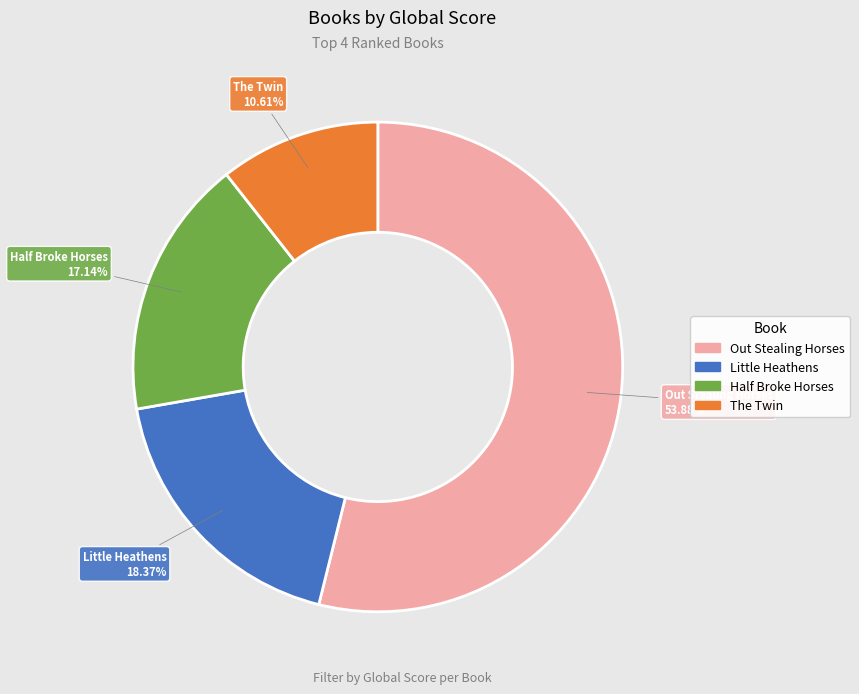

To the nearest percent, what is the average slice percentage?

25%